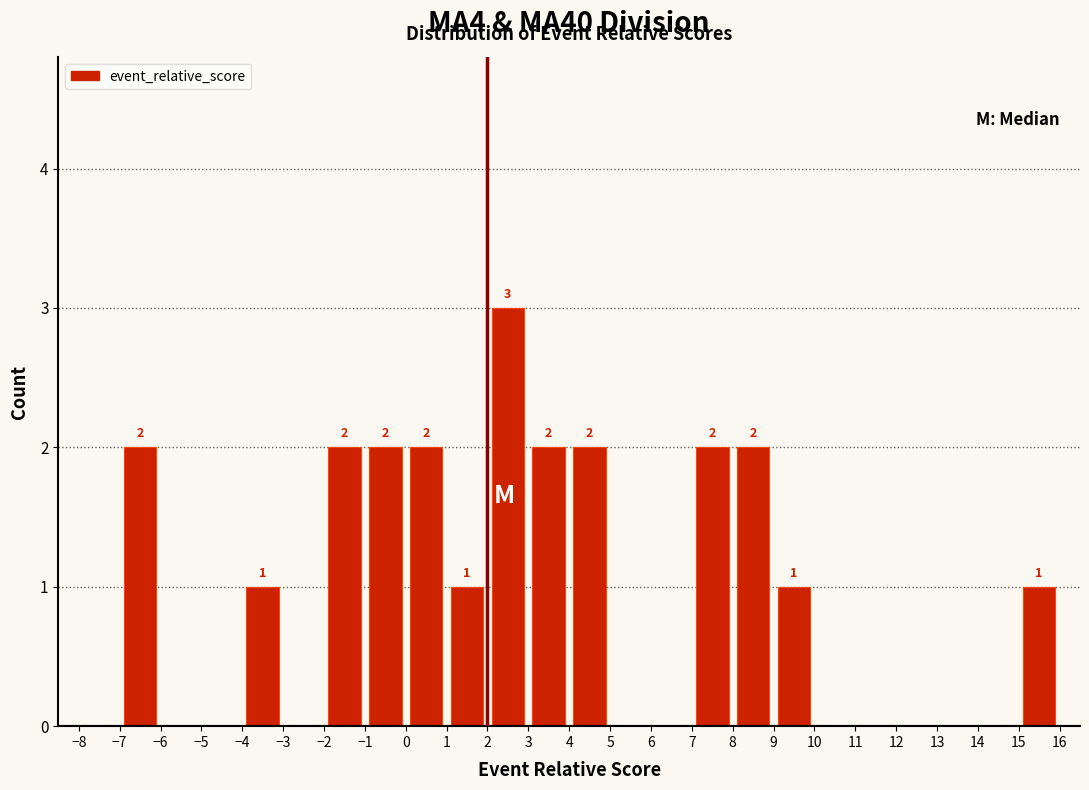

Over which range of the x-axis is the bar tallest?

2 to 3